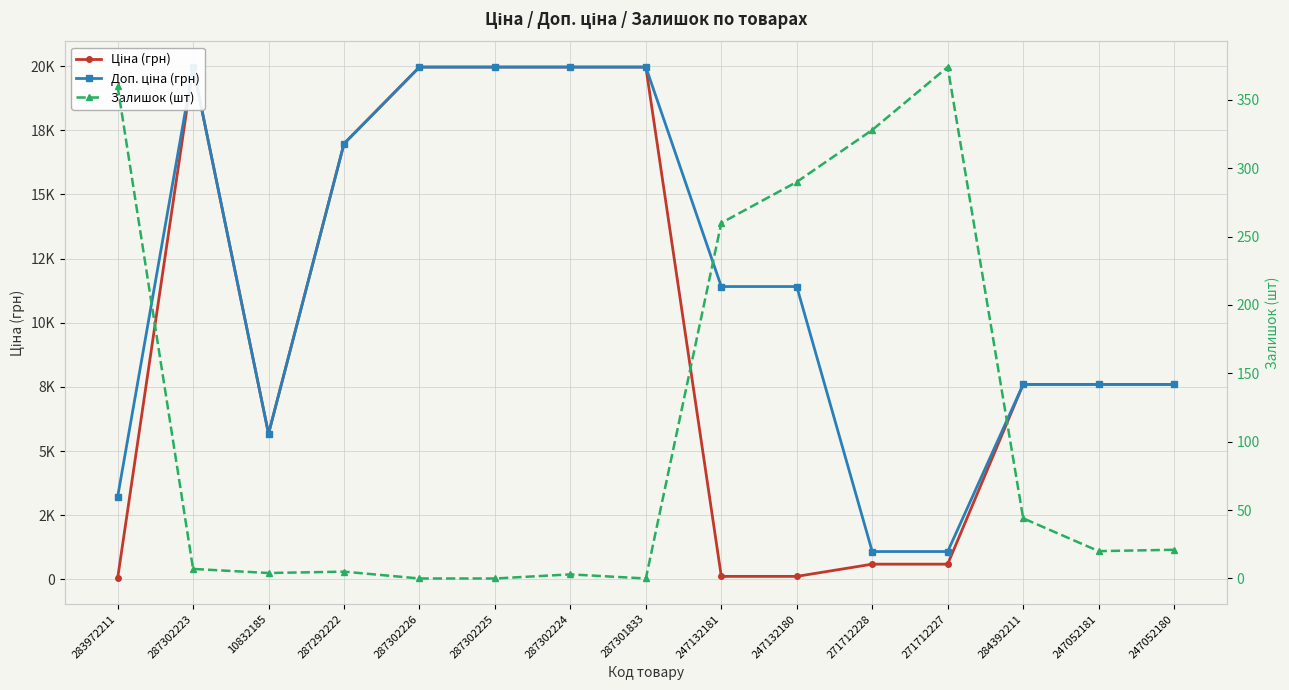

What is the sum of the Залишок (шт) values at 287302226 and 283972211?

360.0